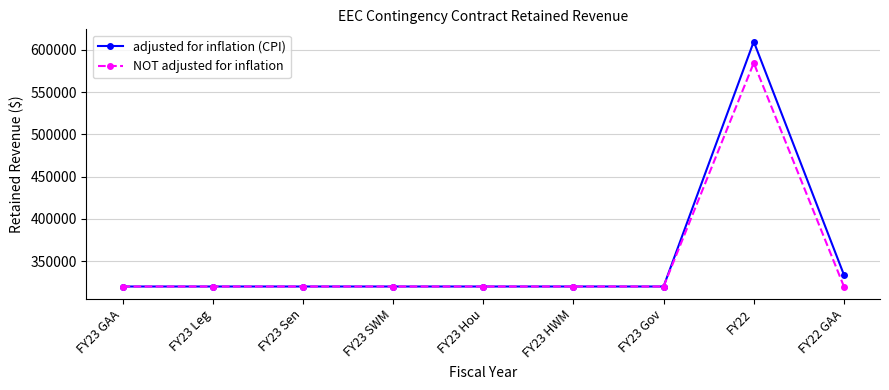

What is the label of the 6th point from the right?

FY23 SWM